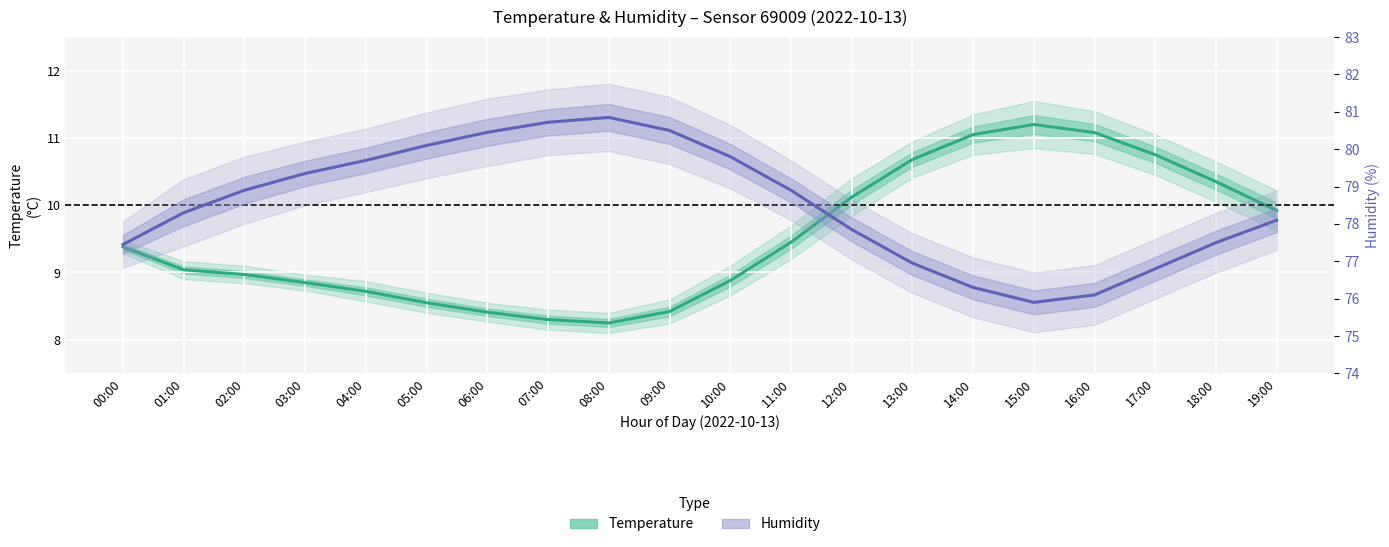

True or false: Humidity (%) has more than 0 points higher than both neighbors.

True